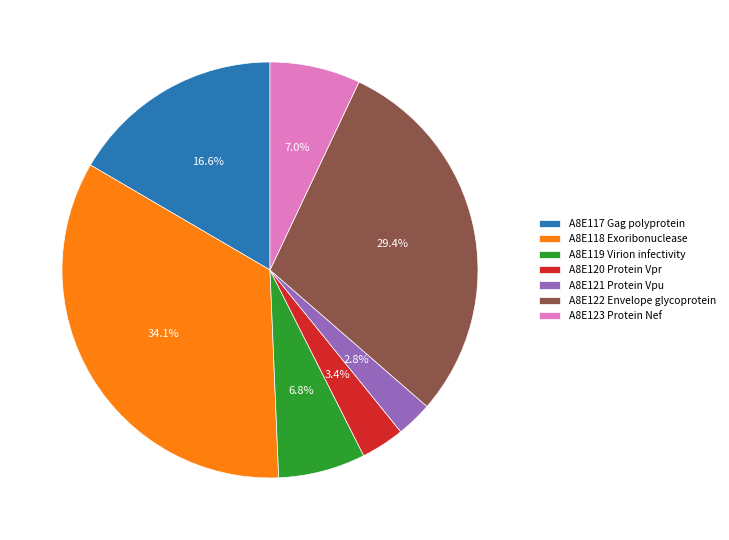

Approximately how many times larger is the value at A8E120 Protein Vpr compared to A8E123 Protein Nef?

0.5